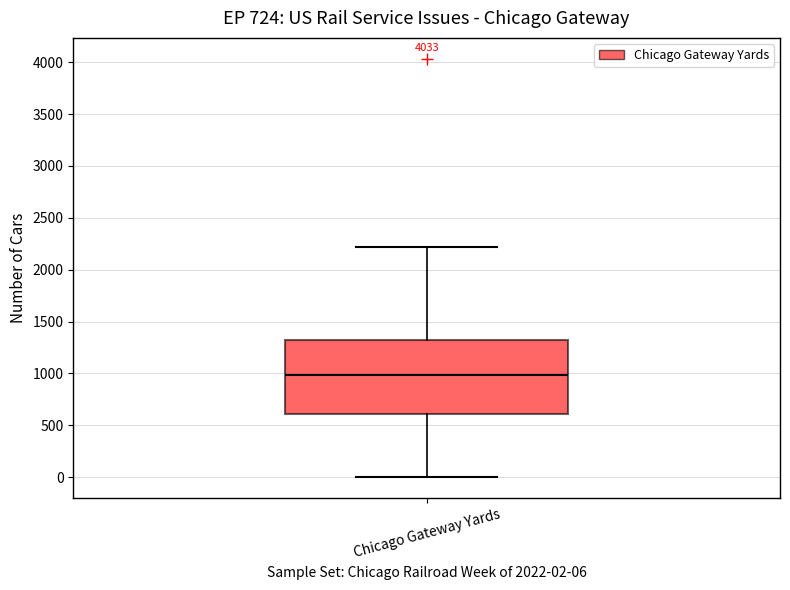

Read this box plot against the y-axis: the position of the median line, the range covered by the box, and the ends of both whiskers. The values are not printed on the chart, so give them approximately, as read against the axis.

median 1000, box 600 to 1350, whiskers 0 to 2200